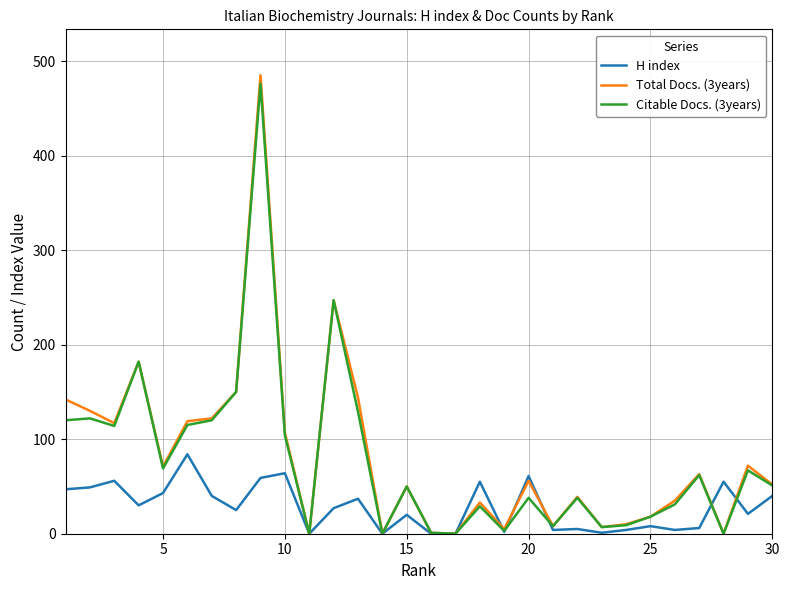

How many series are shown in this chart?

3